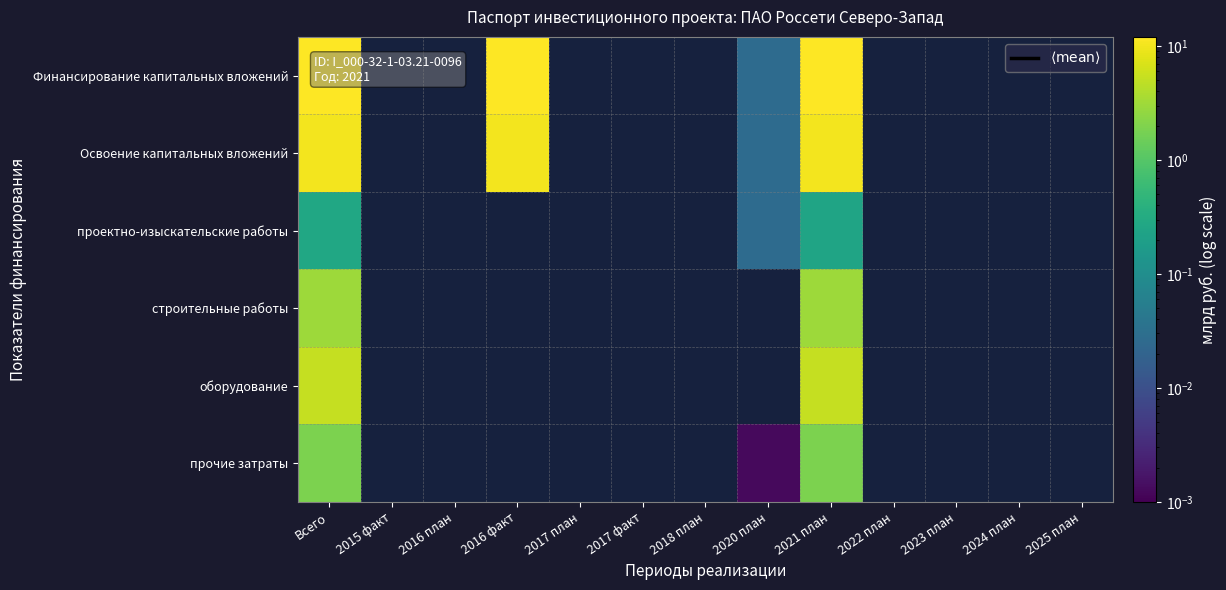

What is the maximum value for оборудование?

5.2